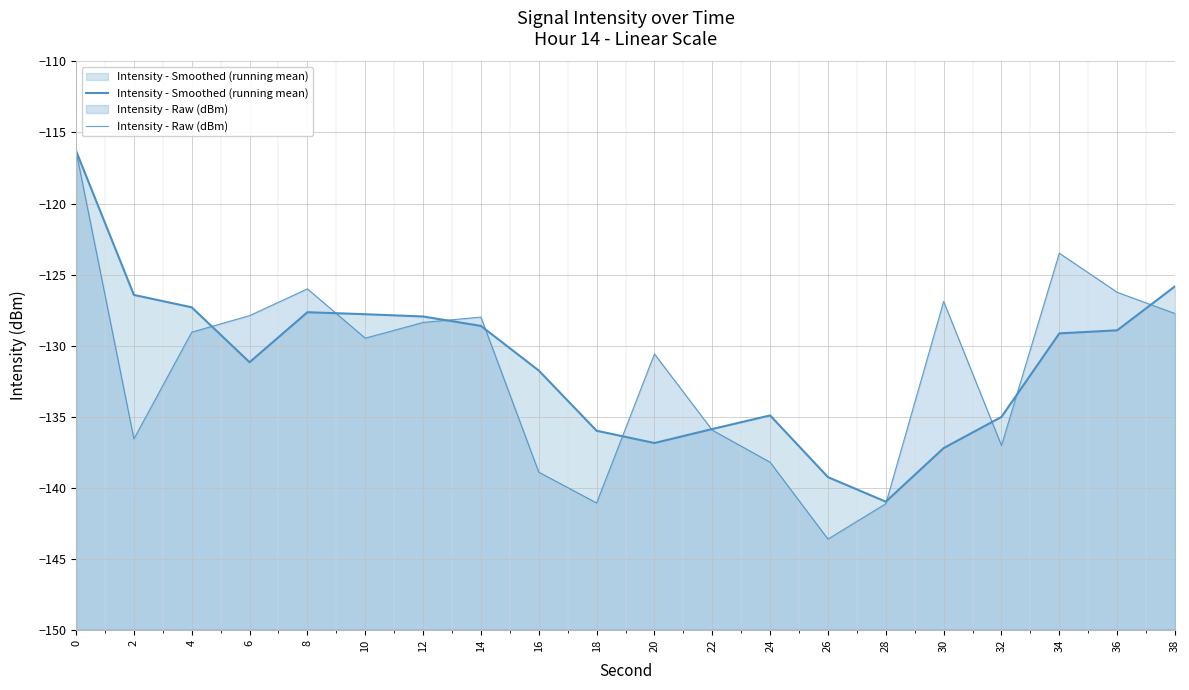

Which series ends up on top after the final intersection of Intensity - Raw (dBm) and Intensity - Smoothed (running mean)?

Intensity - Smoothed (running mean)